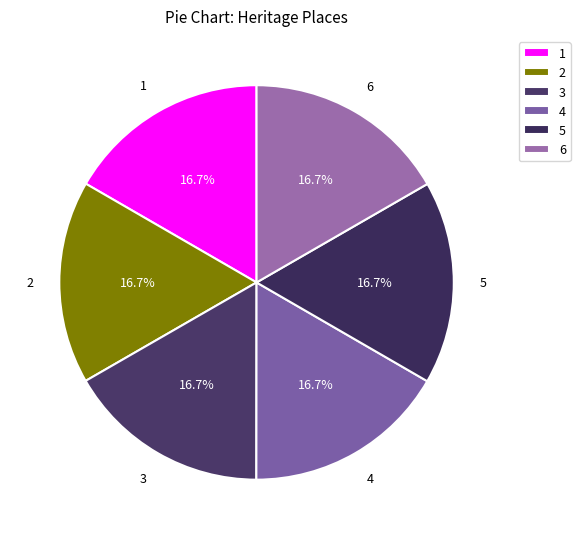

Does 1 account for over 50% of the chart?

No